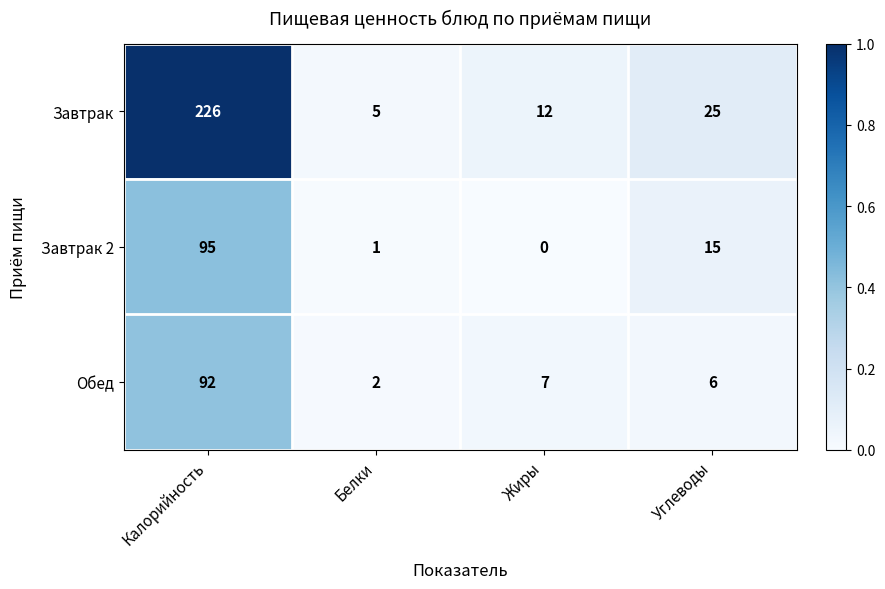

Reading left to right, extract all data points from this chart.

Завтрак: 226	5	12	25
Завтрак 2: 95	1	0	15
Обед: 92	2	7	6